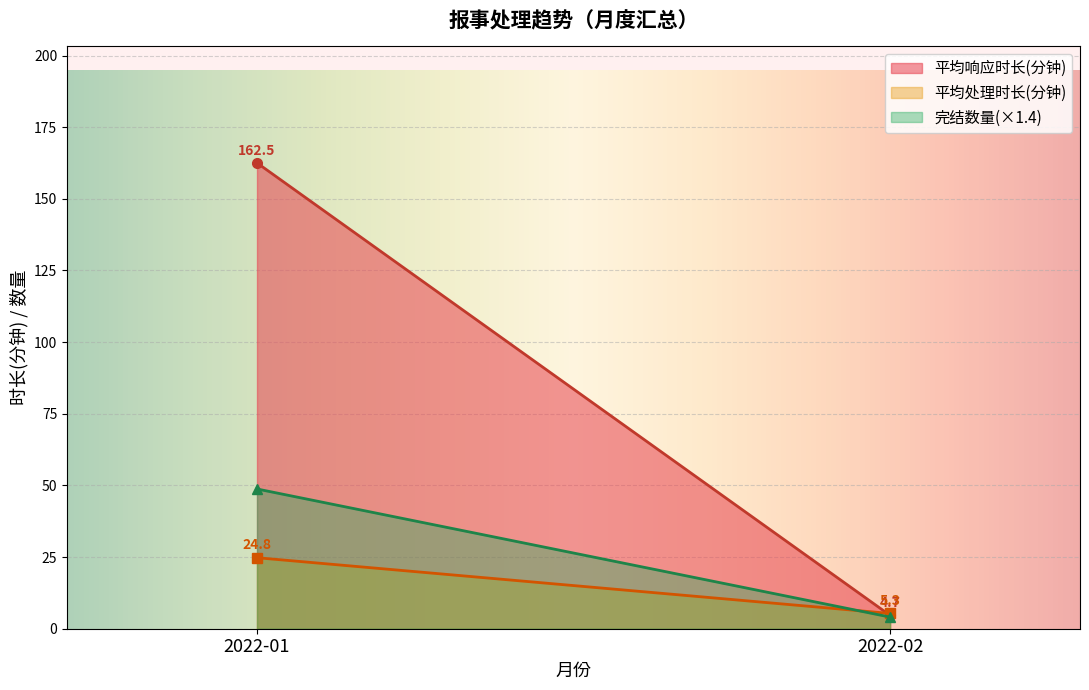

Which series has the largest total across all categories?

平均响应时长(分钟)